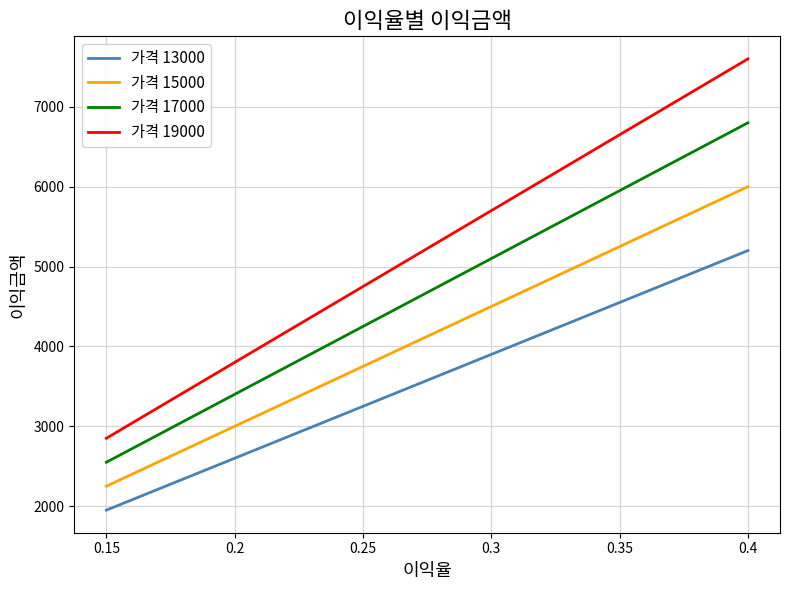

True or false: 가격 13000 has more than 0 points higher than both neighbors.

False